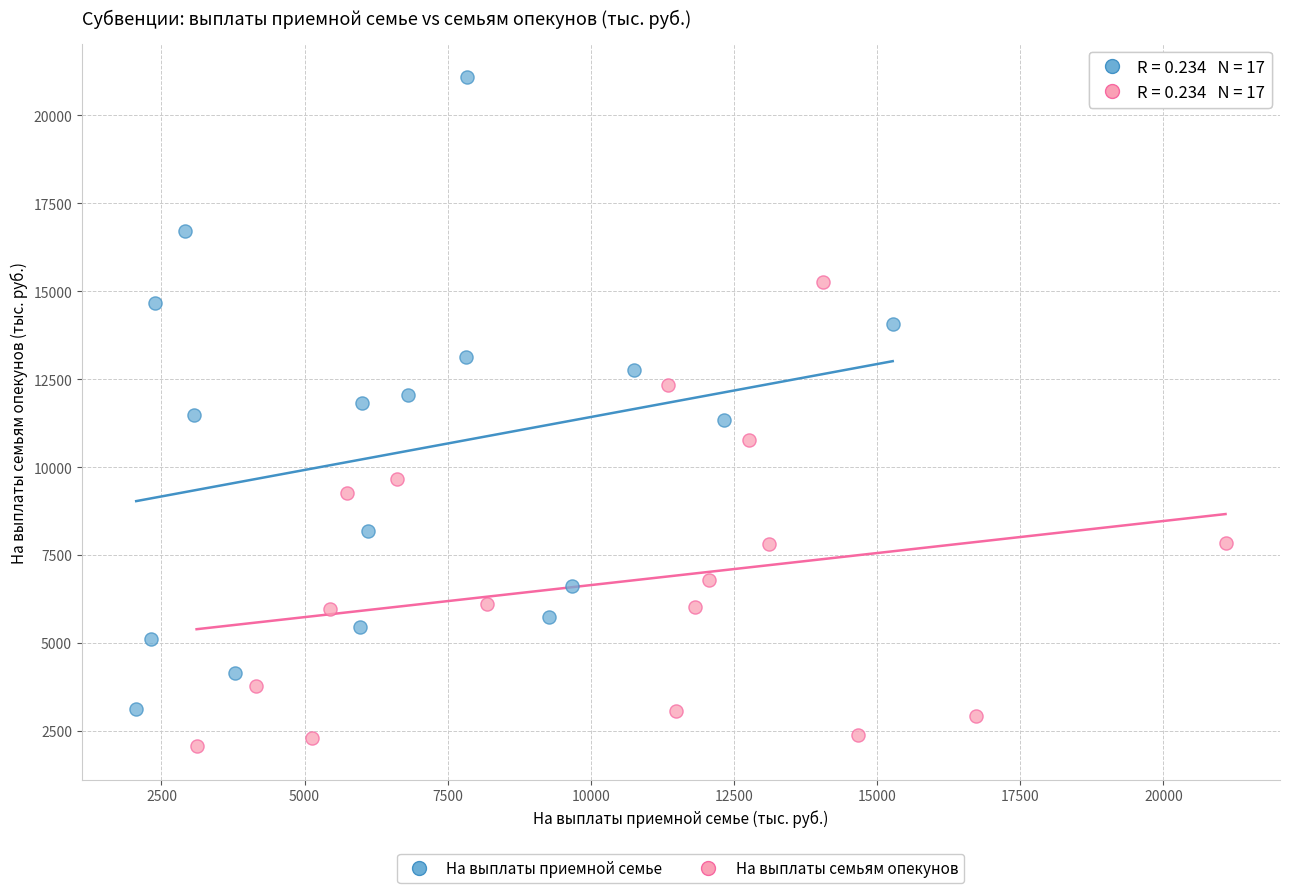

Which series has the largest Y range (max minus min)?

На выплаты приемной семье